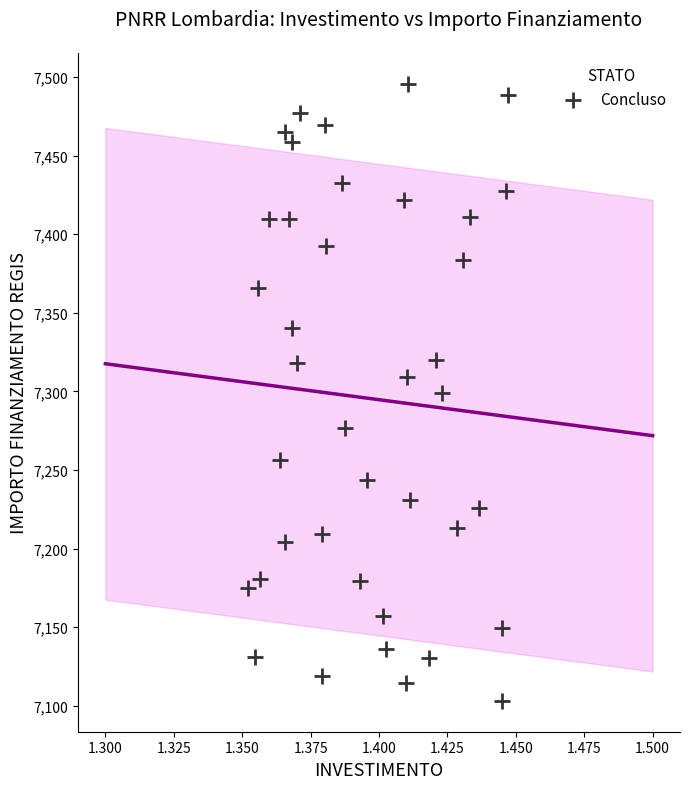

What is the range of Y values (max minus min)?

392.5